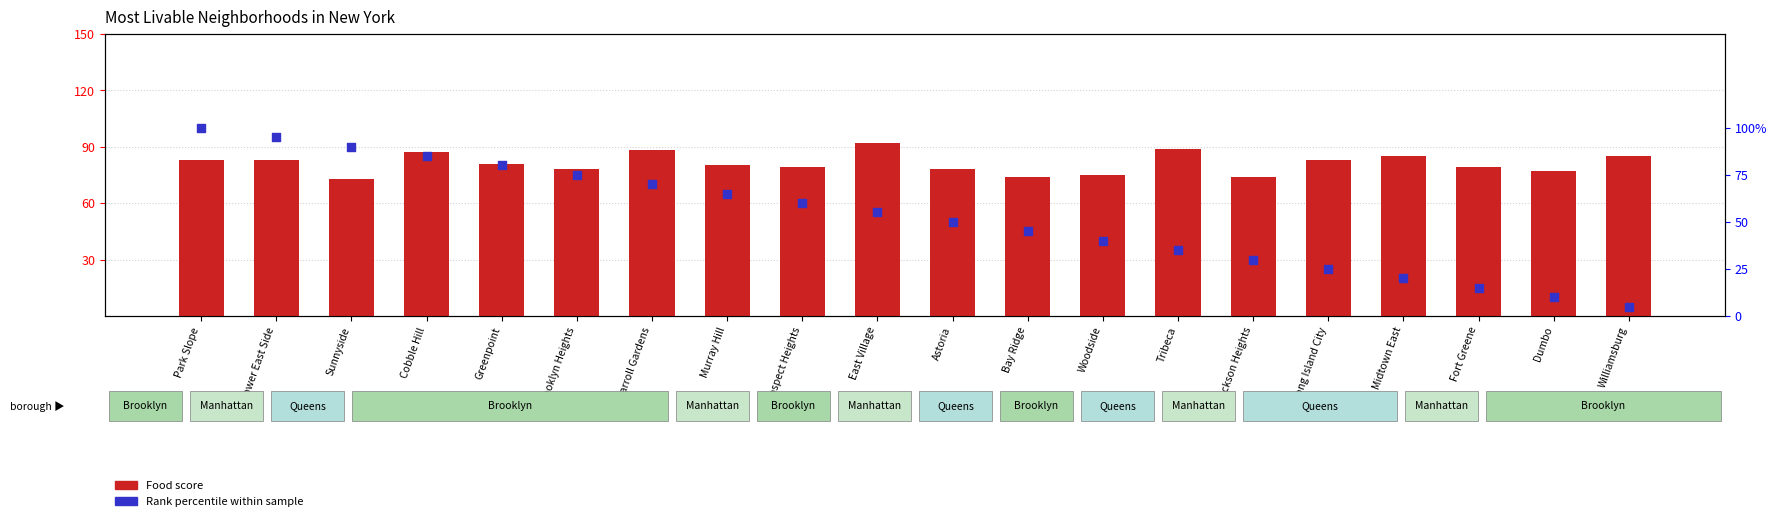

At which category is the sum across all series the highest?

Park Slope